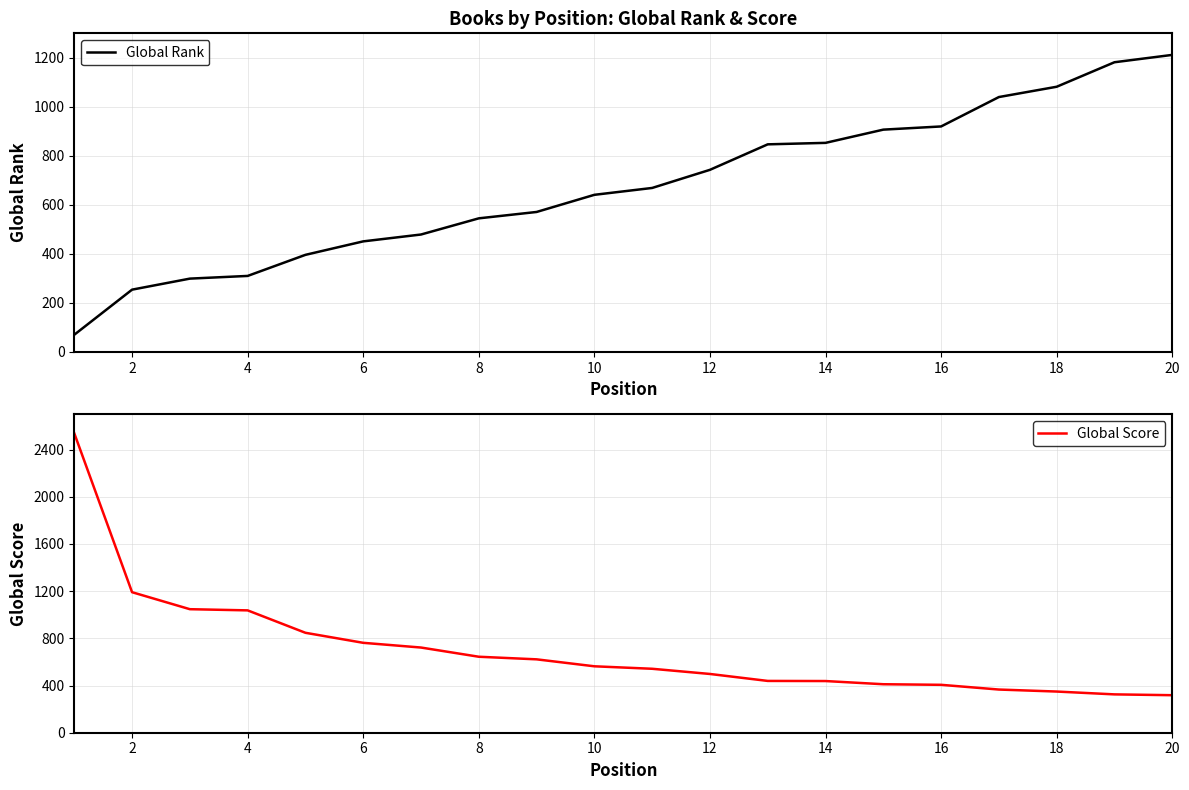

What is the maximum value for Global Rank?

1212